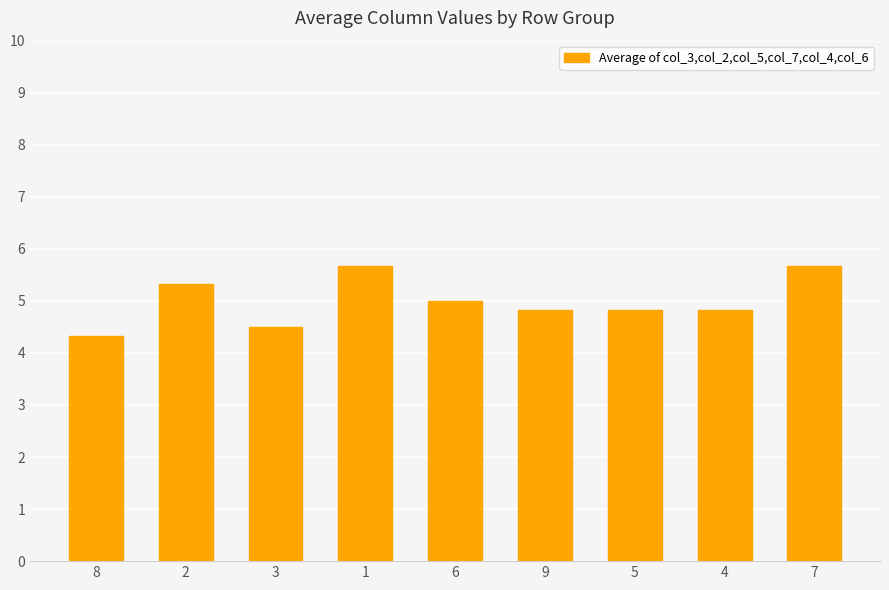

Count the number of data series in this chart.

1